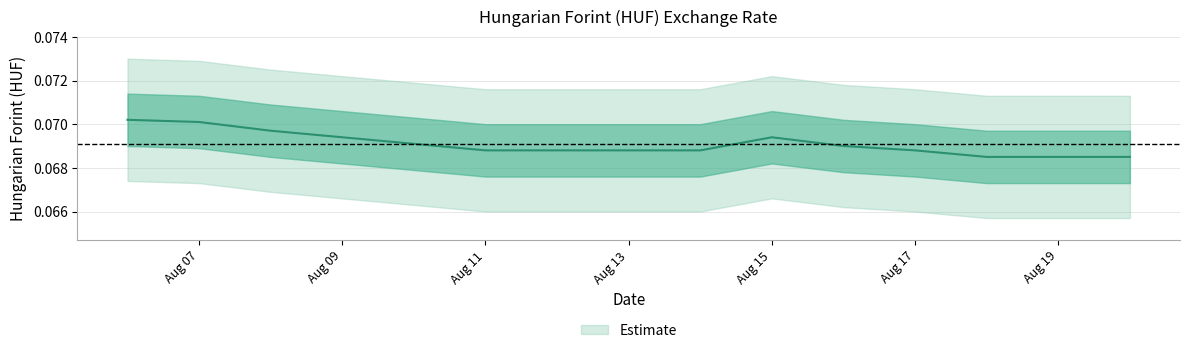

How many interior local peaks (higher than both neighbors) does the data have?

1